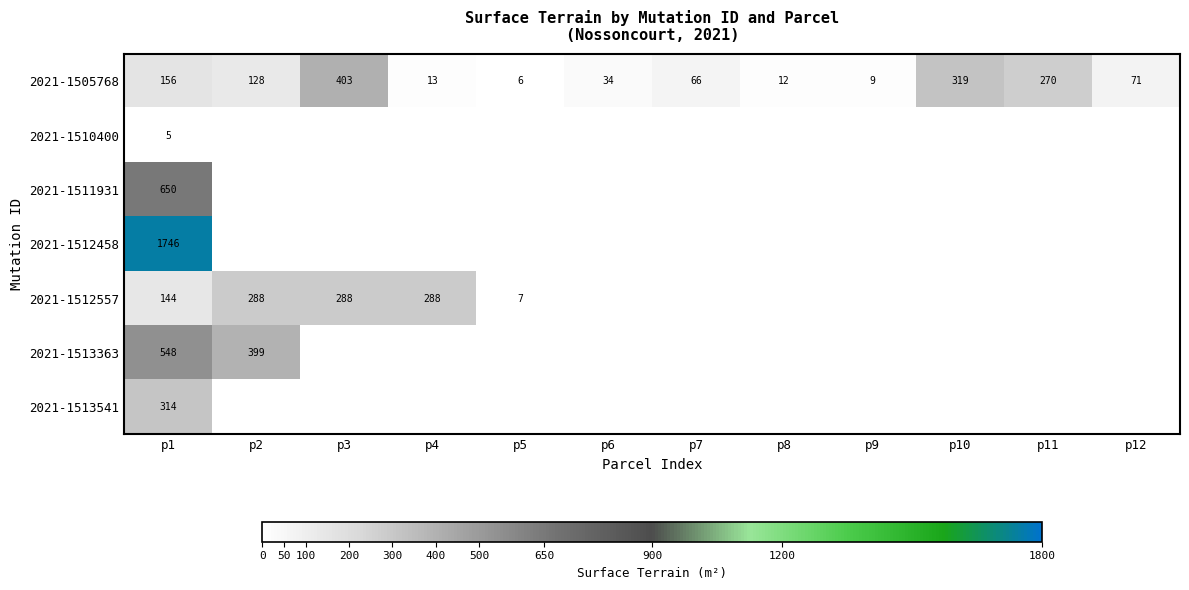

What is the difference between the highest and lowest values at p1?

1741